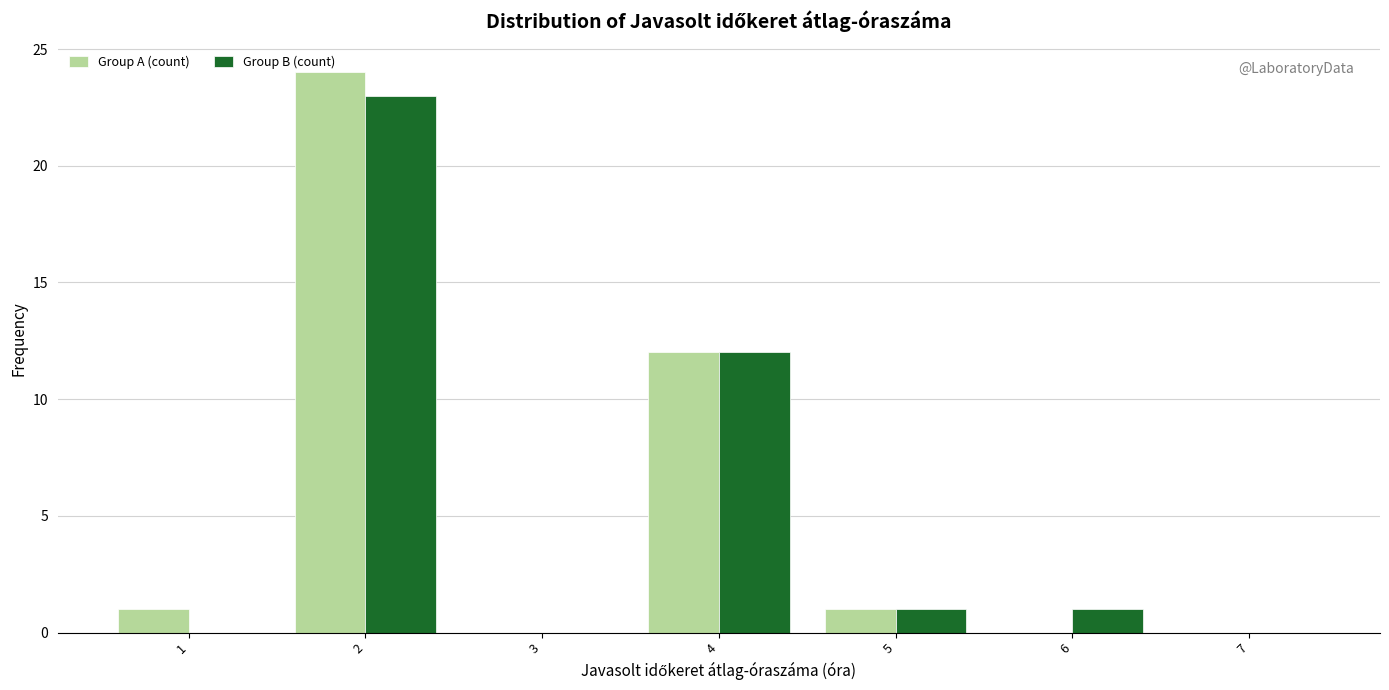

What is the height of the Group B (count) bar covering 4.5 to 5.5 on the x-axis? The values are not printed on the chart, so give them approximately, as read against the axis.

1